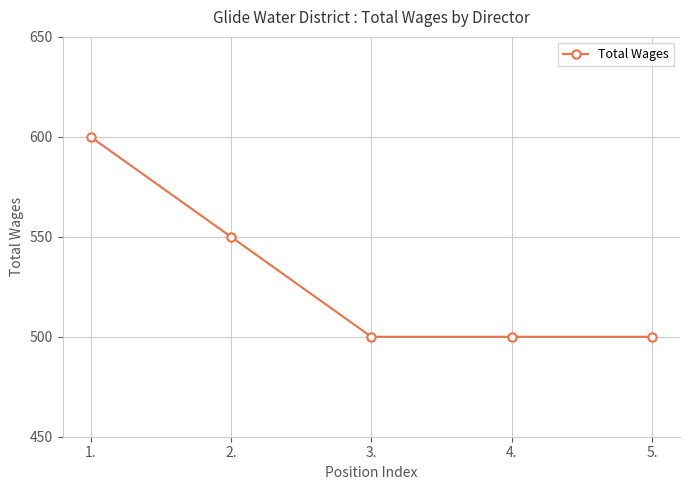

True or false: the data shows 973 at 1..

False